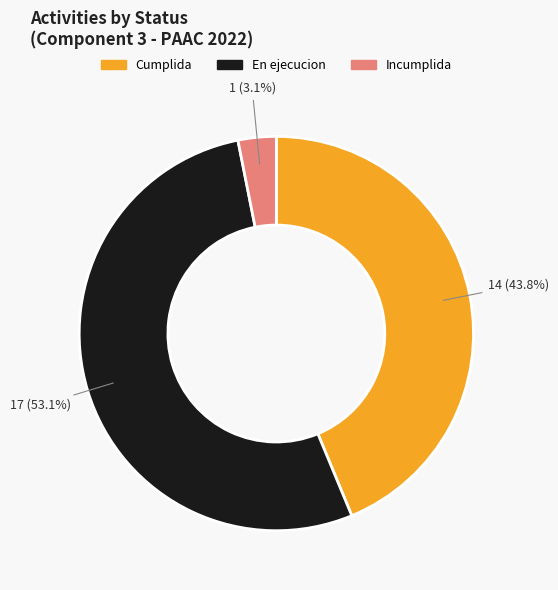

To the nearest percent, what is the difference between the largest and smallest slice percentages?

50%